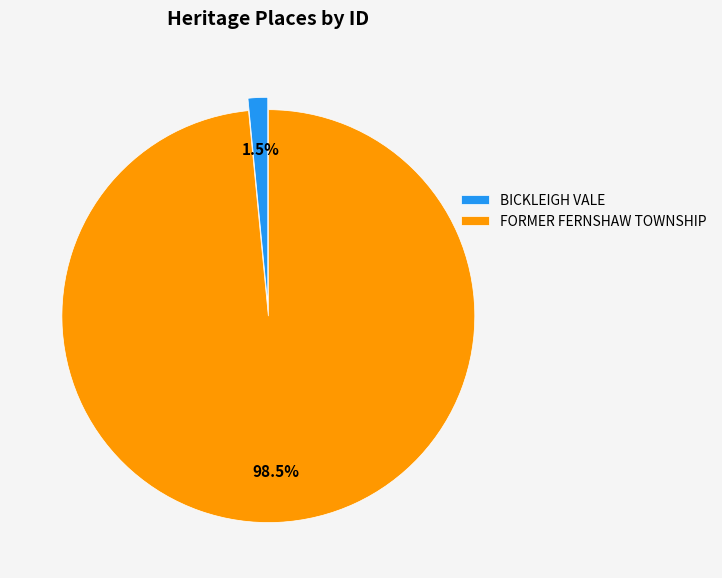

Is FORMER FERNSHAW TOWNSHIP the majority of the pie?

Yes